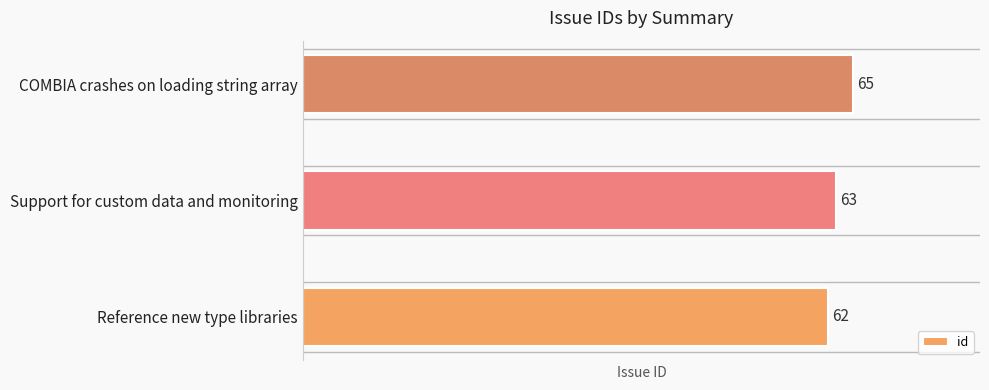

Which category has the highest value across all series?

COMBIA crashes on loading string array